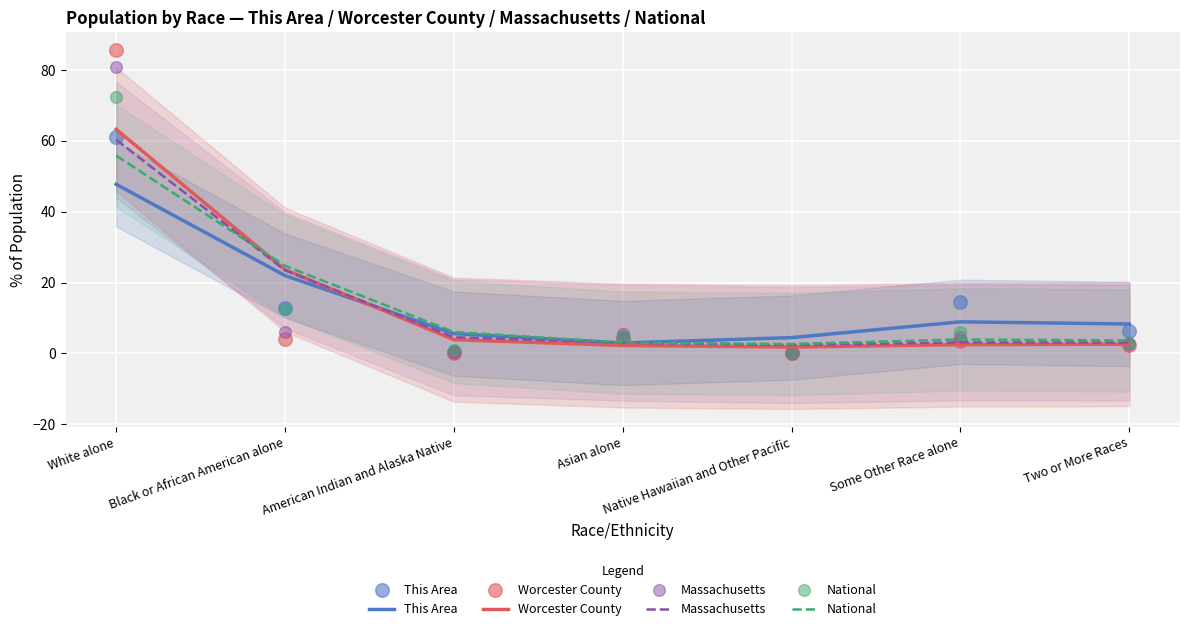

At how many categories does at least one series exceed 27?

1